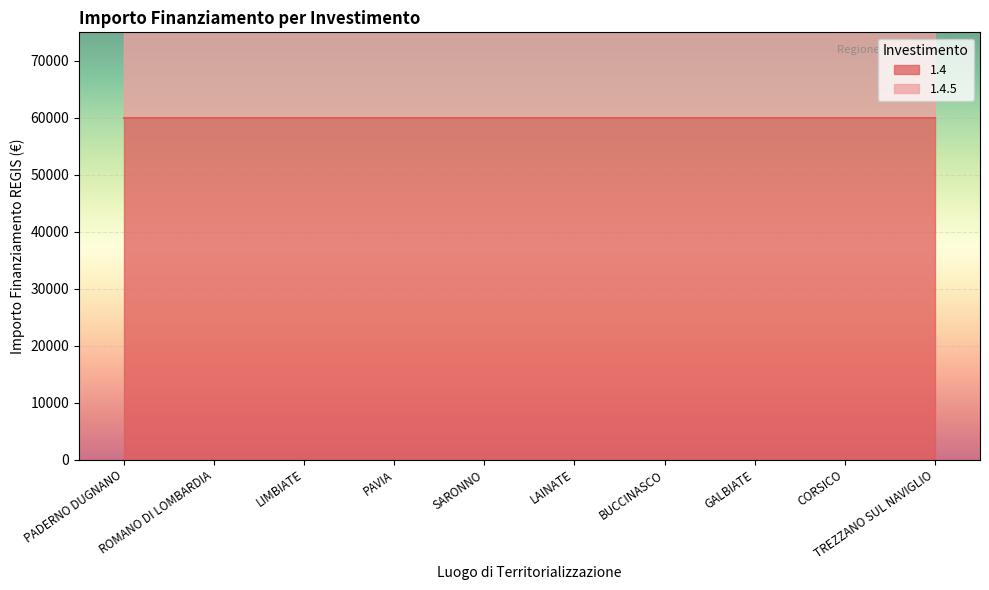

List the labels in order of value, smallest first.

GALBIATE, PADERNO DUGNANO, ROMANO DI LOMBARDIA, LIMBIATE, PAVIA, SARONNO, LAINATE, BUCCINASCO, CORSICO, TREZZANO SUL NAVIGLIO